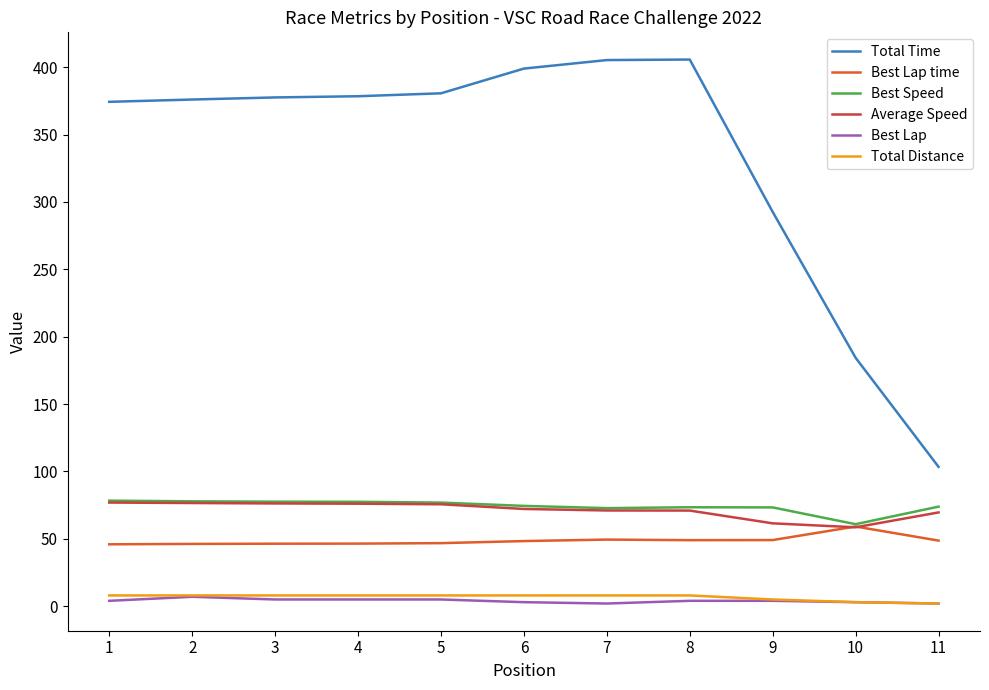

What is the highest value of the Best Lap time series?

59.1